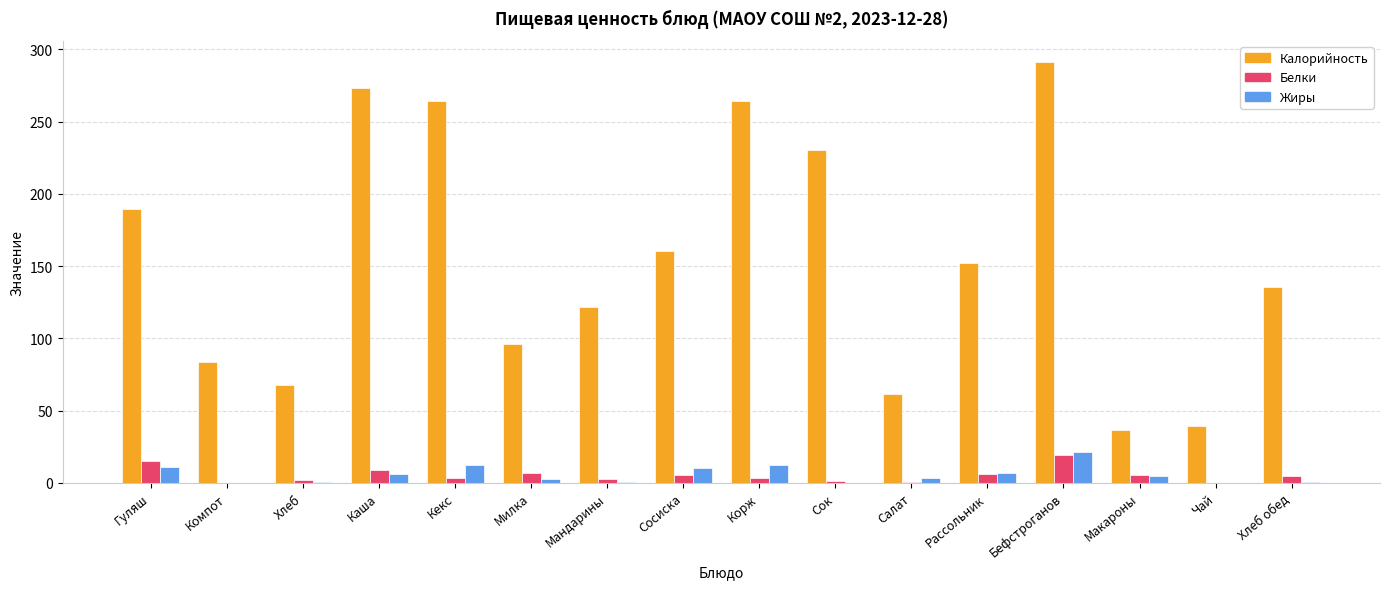

Is the value of Калорийность at Салат greater than the value of Жиры at Кекс?

Yes